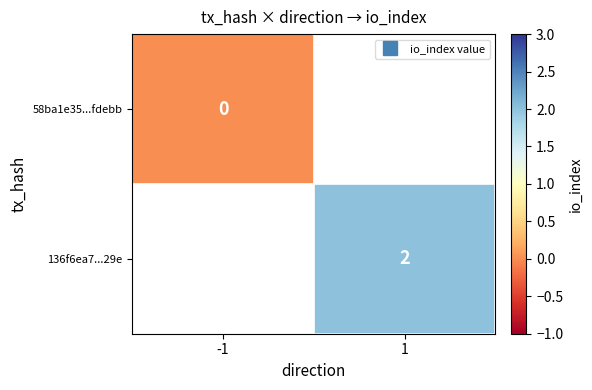

At how many categories does at least one series exceed 1?

1